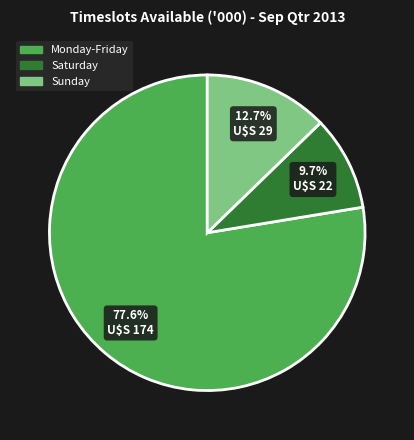

Which has a higher value, Sunday or Saturday?

Sunday